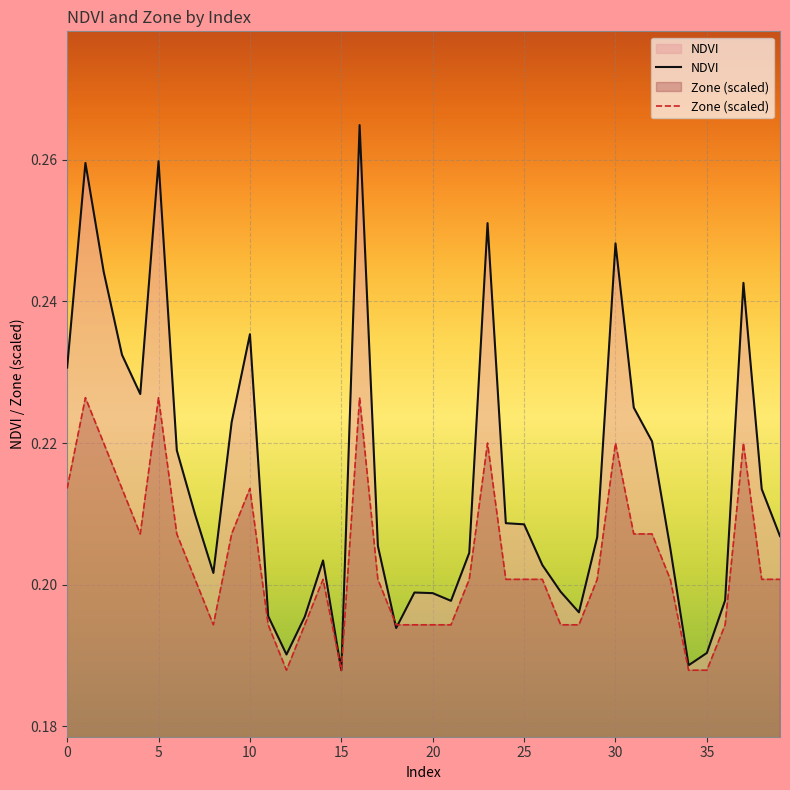

What is the sum of all Zone (scaled) values?

8.1